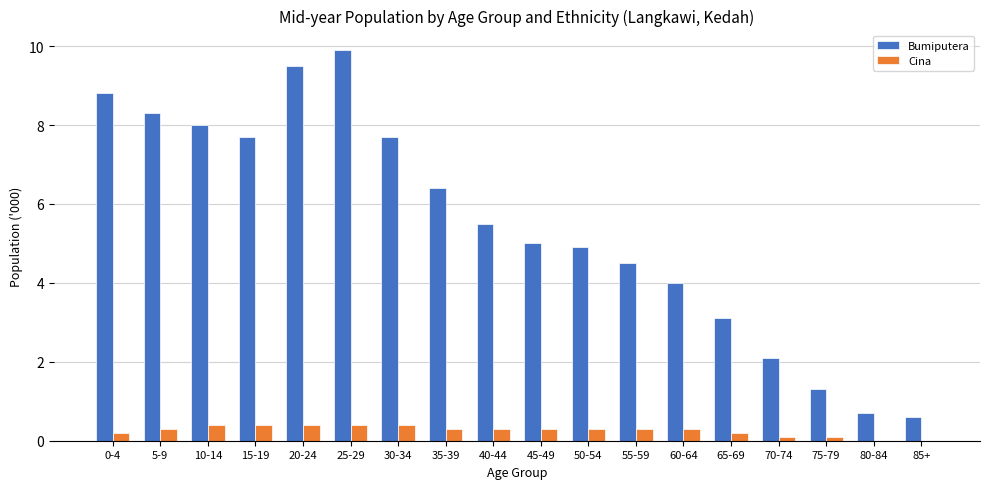

Reading left to right, extract all data points from this chart.

Bumiputera: 8.8	8.3	8.0	7.7	9.5	9.9	7.7	6.4	5.5	5.0	4.9	4.5	4.0	3.1	2.1	1.3	0.7	0.6
Cina: 0.2	0.3	0.4	0.4	0.4	0.4	0.4	0.3	0.3	0.3	0.3	0.3	0.3	0.2	0.1	0.1	0.0	0.0